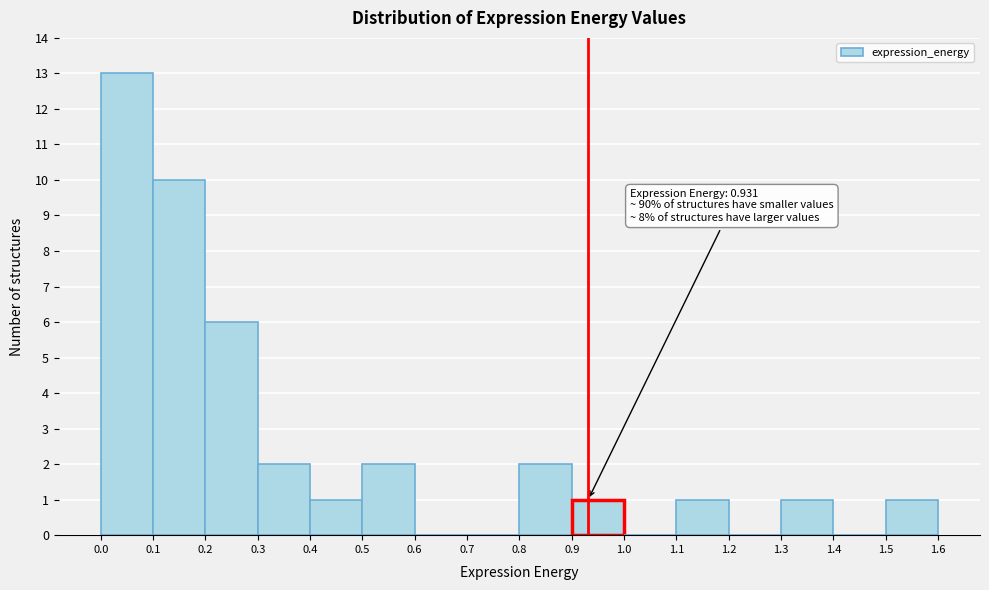

Which range on the x-axis has the tallest bar?

0.0 to 0.1